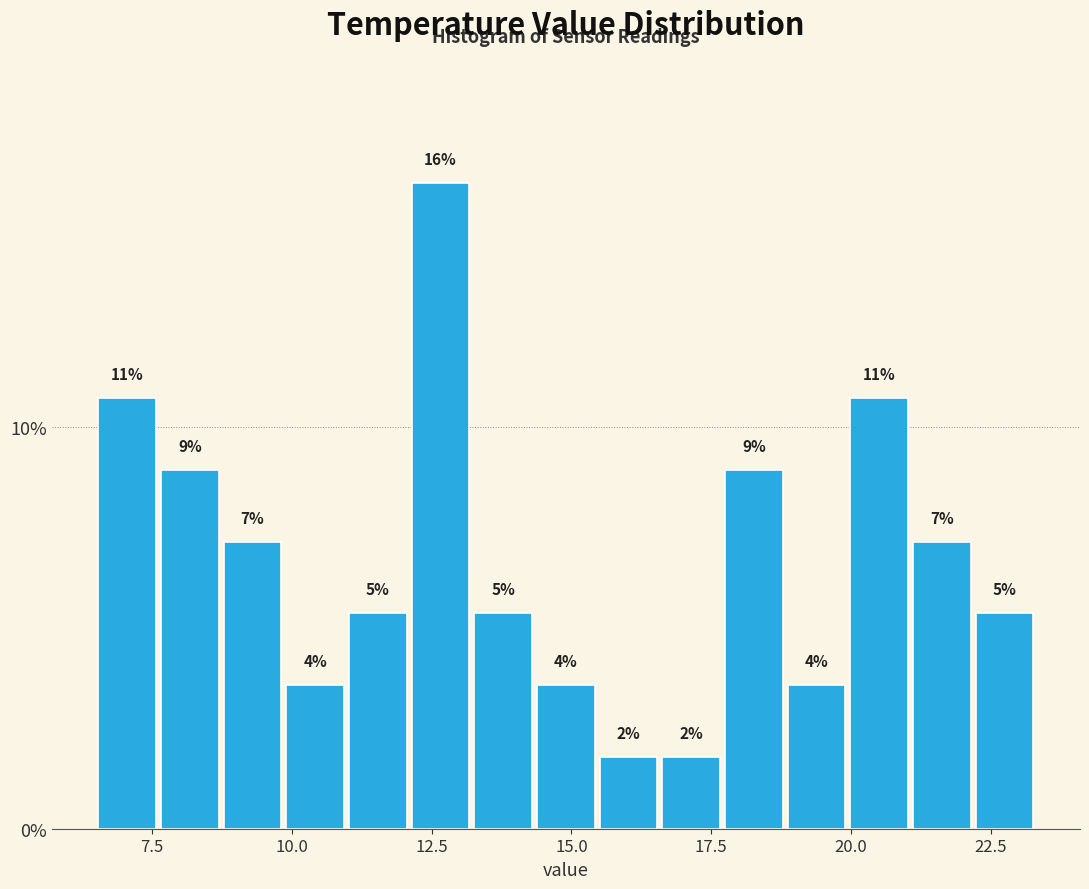

Around what value on the x-axis is the tallest bar? Give the approximate position of its centre, as read against the axis.

12.5